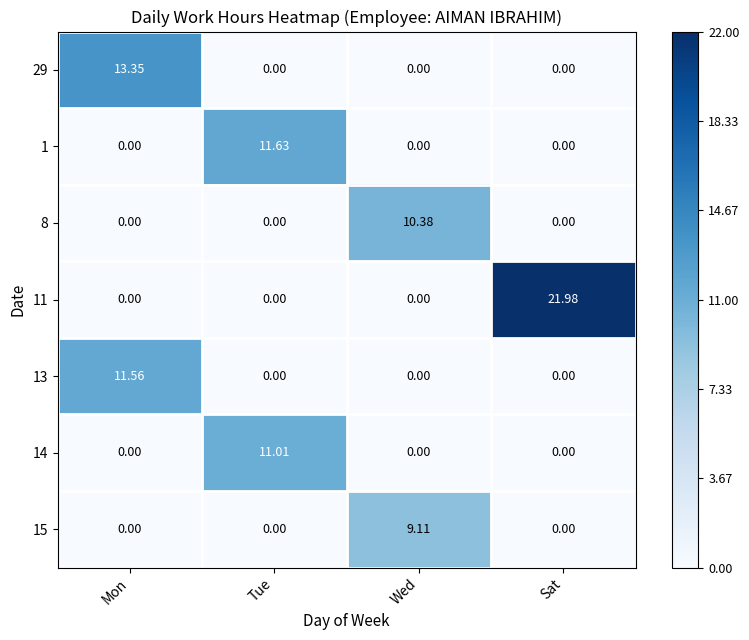

At which label does 11 reach its peak?

Sat